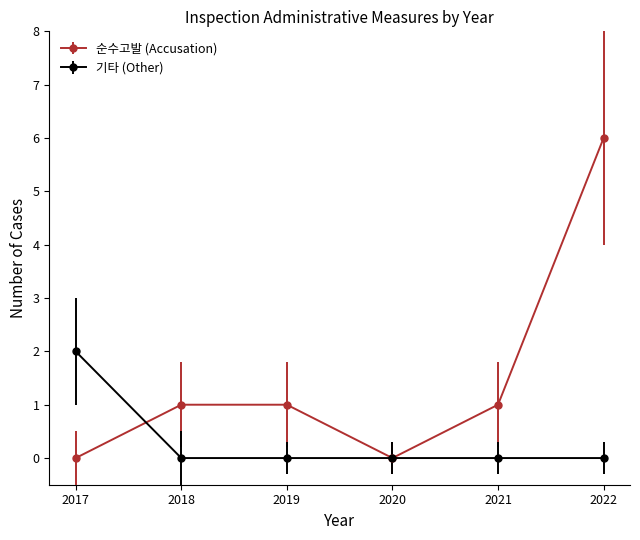

Which category has the highest value in the 기타 (Other) series?

2017